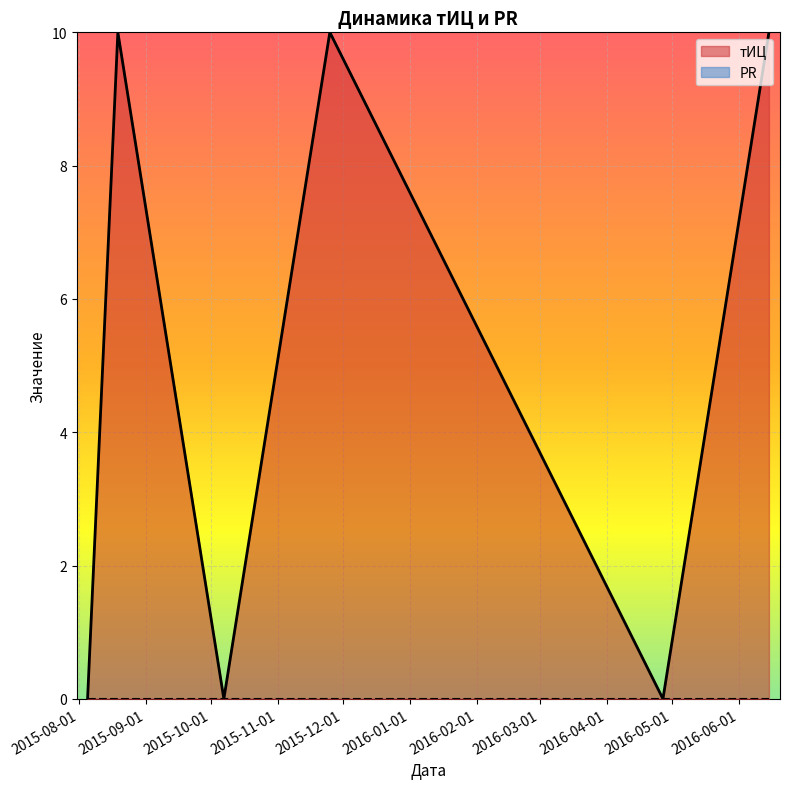

Which series has the largest range (max minus min)?

тИЦ